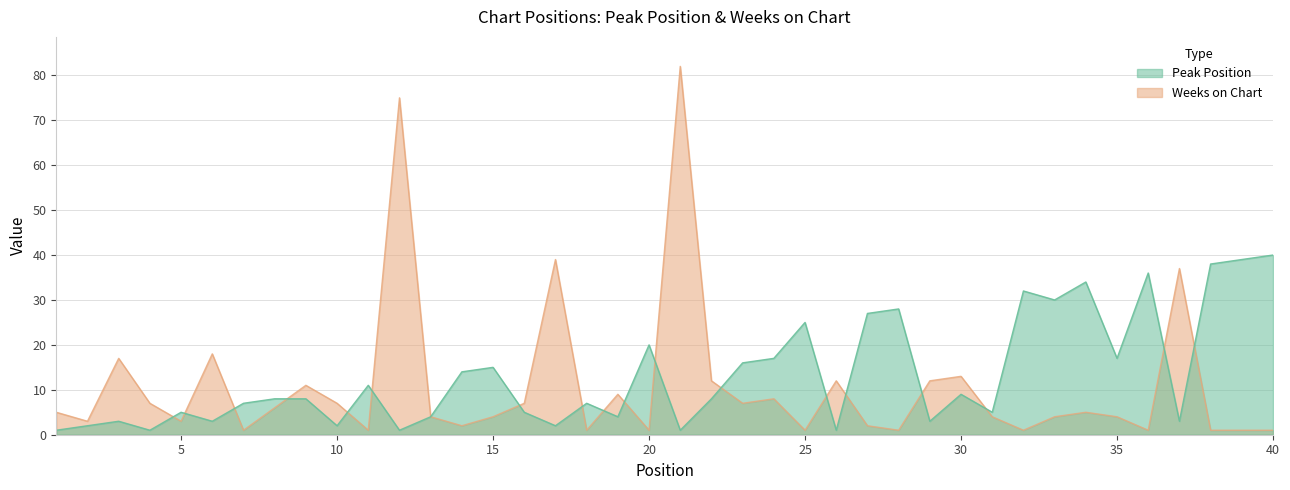

At which category does the chart reach its minimum across all series?

1